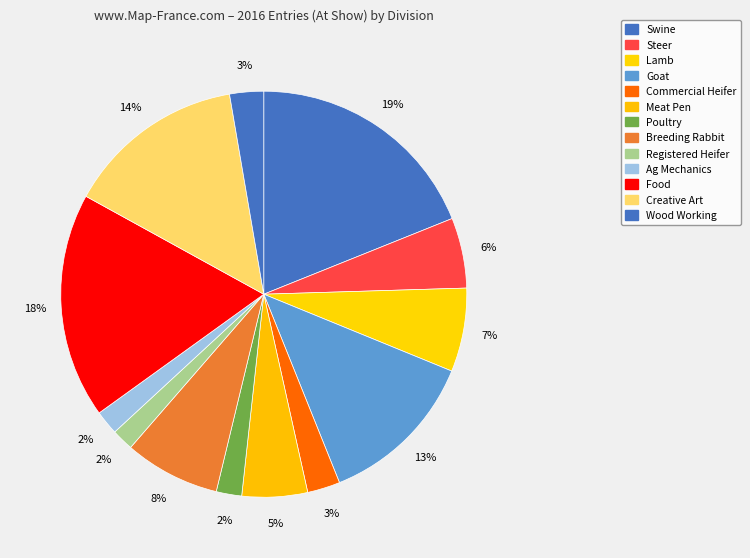

What percentage is the Wood Working slice, to the nearest percent?

3%